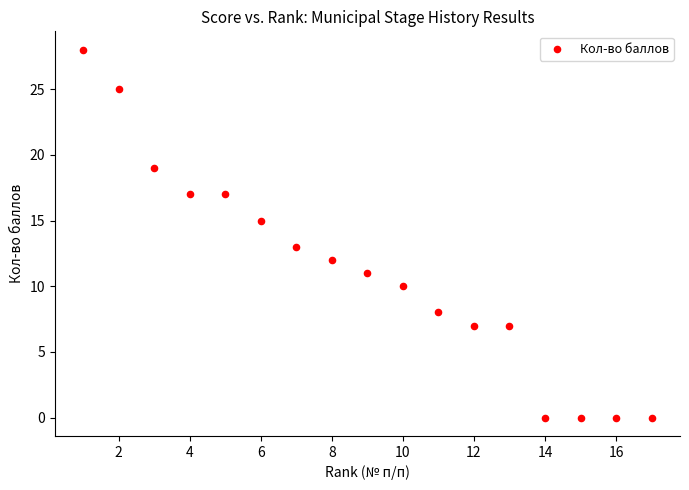

What is the range of Y values (max minus min)?

28